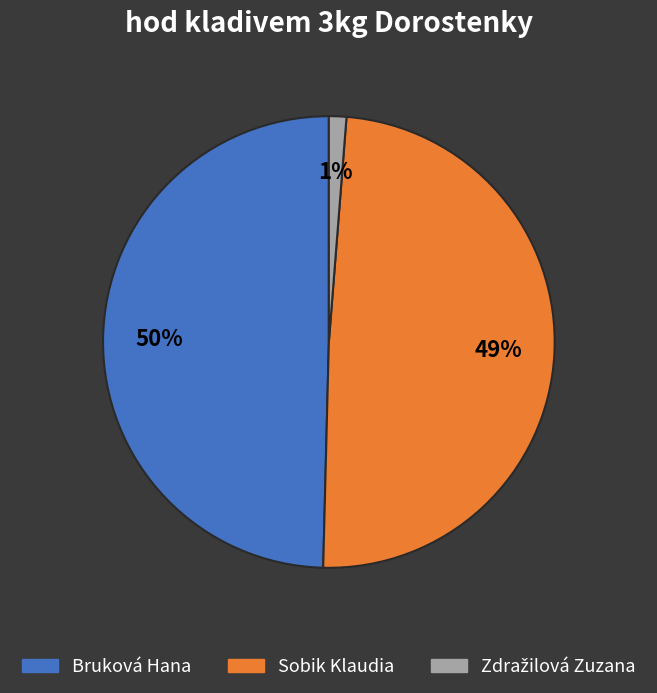

True or false: Sobik Klaudia accounts for 49% of the total.

True